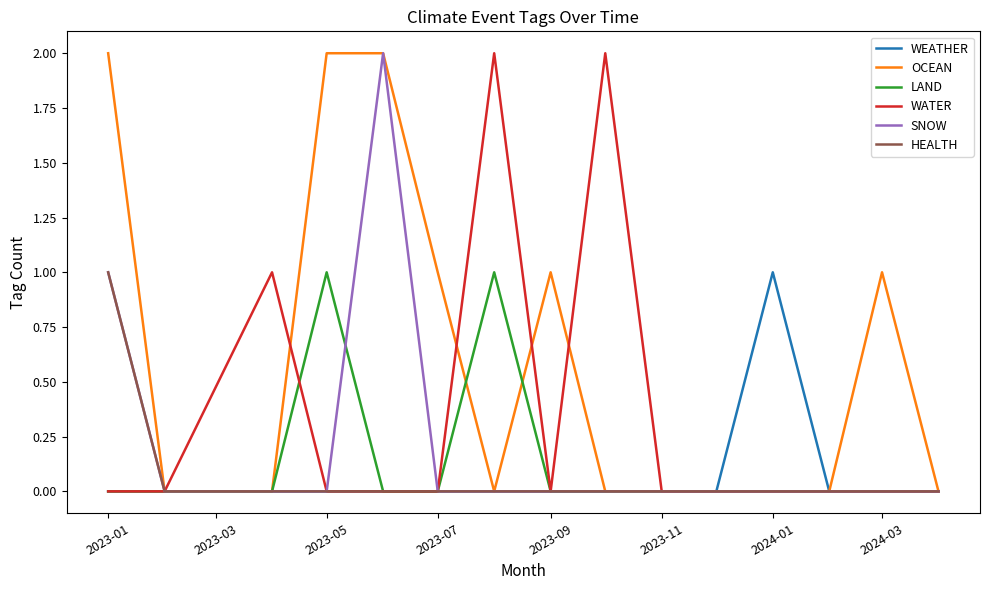

How many lines are shown in the chart?

6